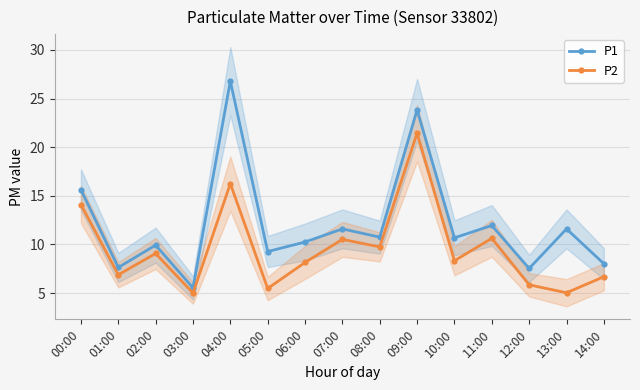

What is the total value across all series at 03:00?

10.5